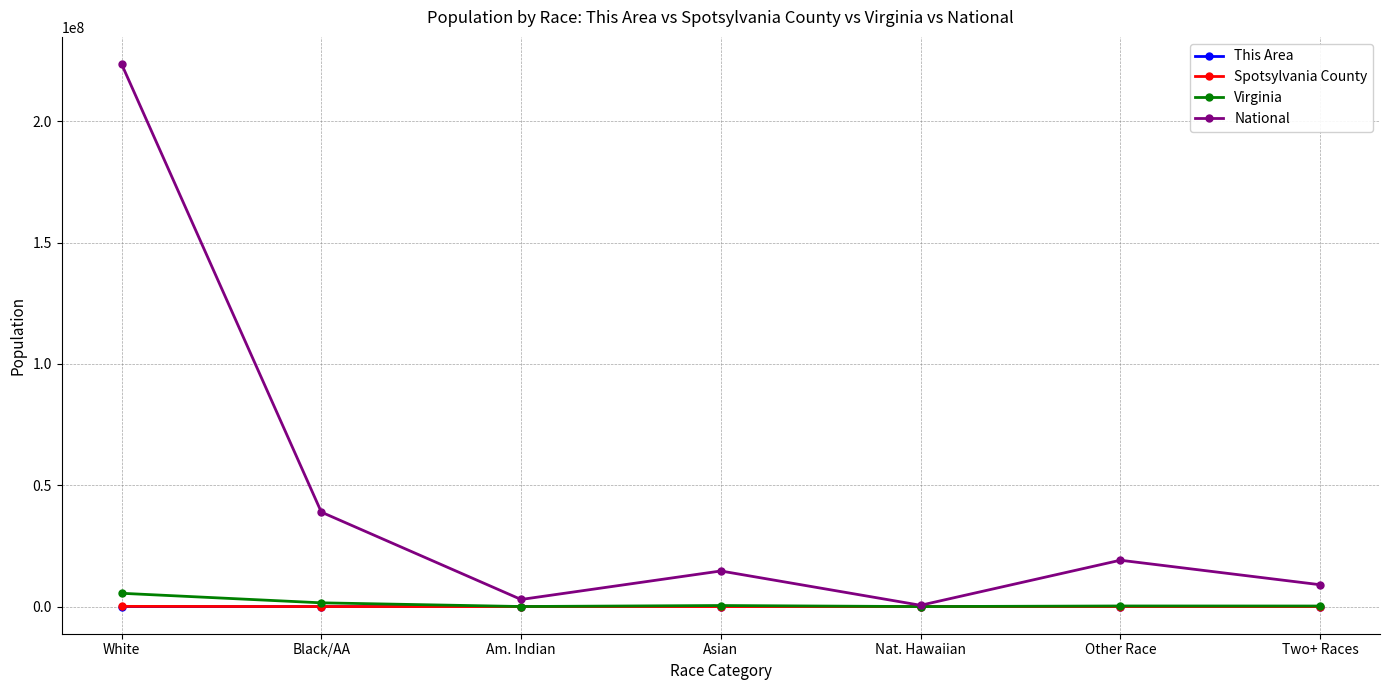

Which series has the largest range (max minus min)?

National